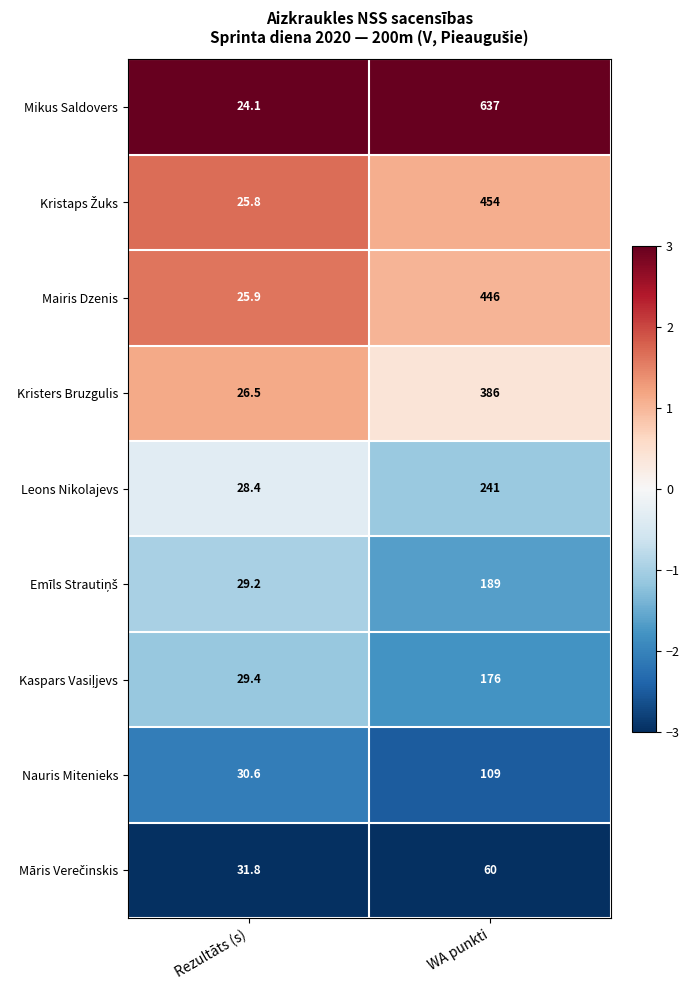

Which series has the widest spread of values?

Mikus Saldovers